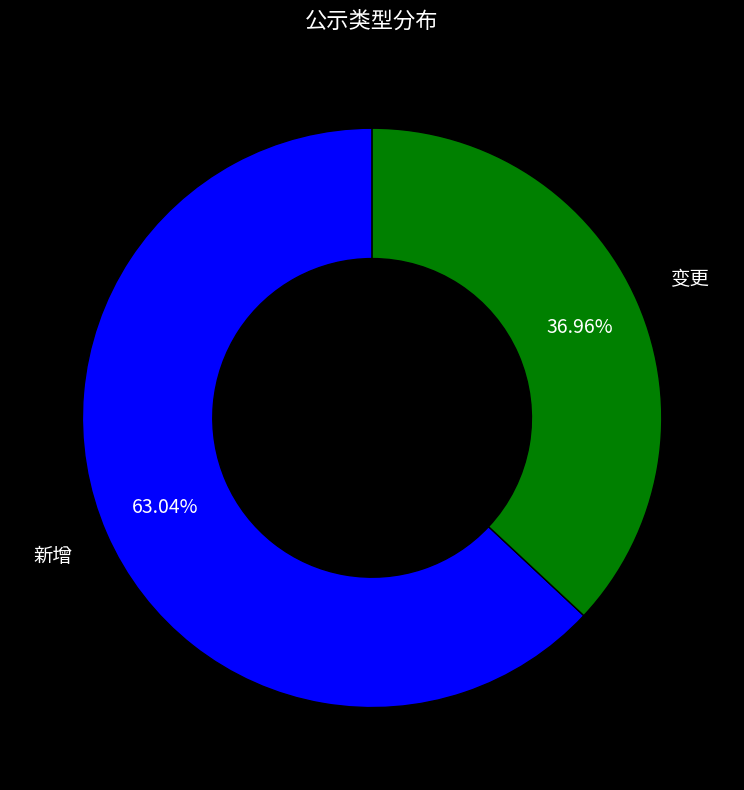

To the nearest percent, what portion does 新增 represent?

63%